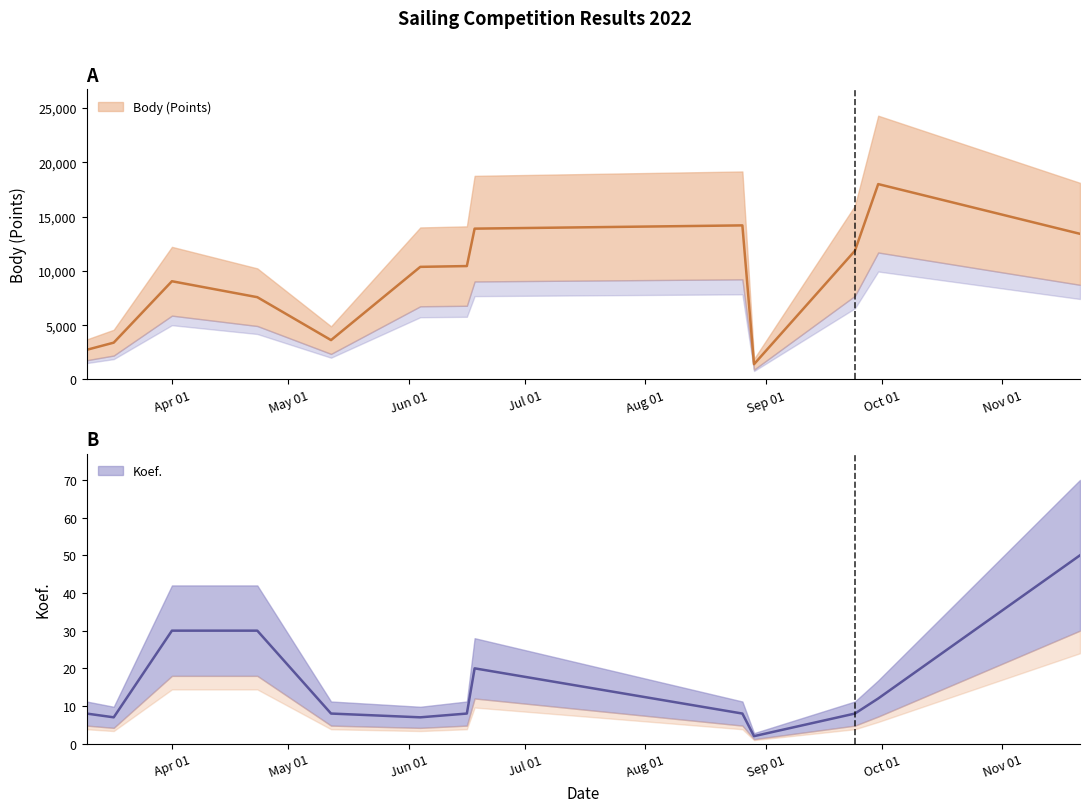

At 2022-11-21, list the series in order from smallest to largest.

Koef., Body